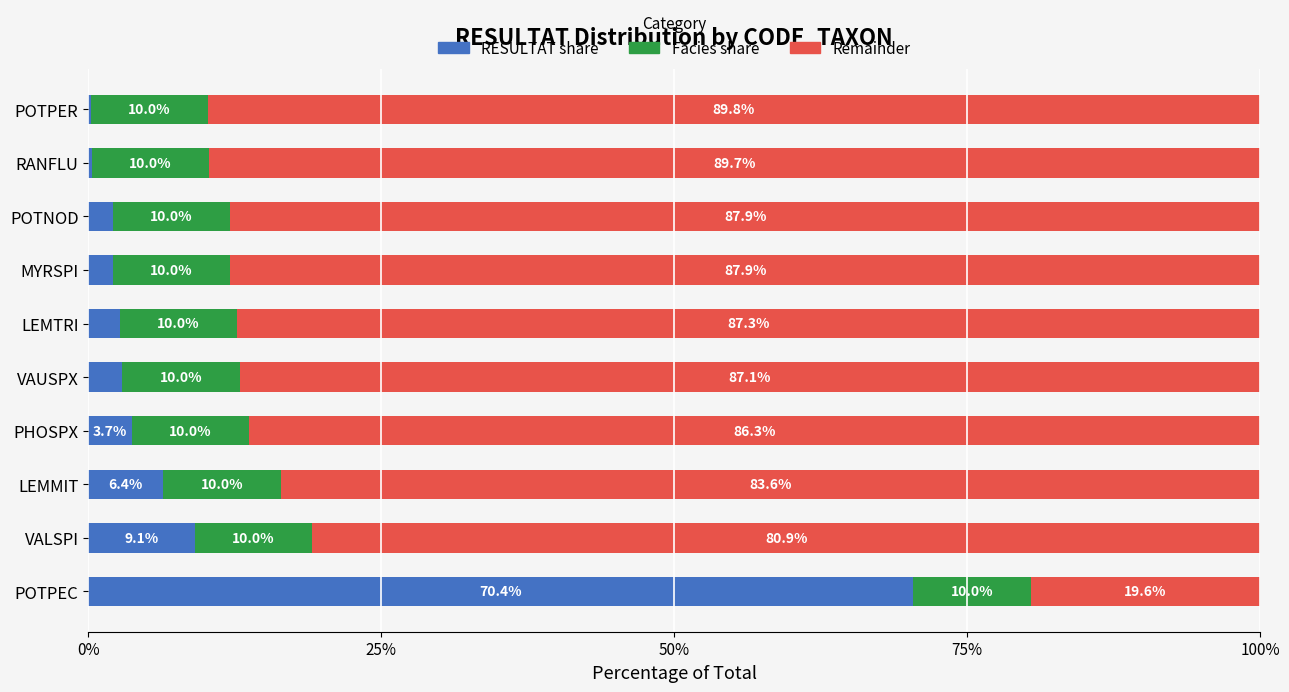

What is the total value across all series at POTNOD?

100.0